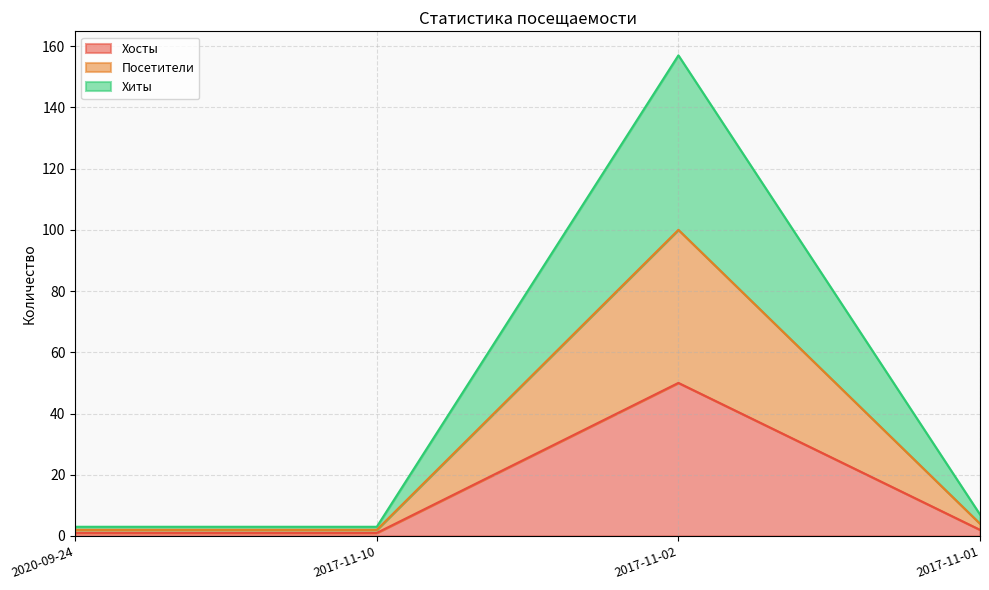

Where is Хосты nearest to the value 25?

2017-11-01